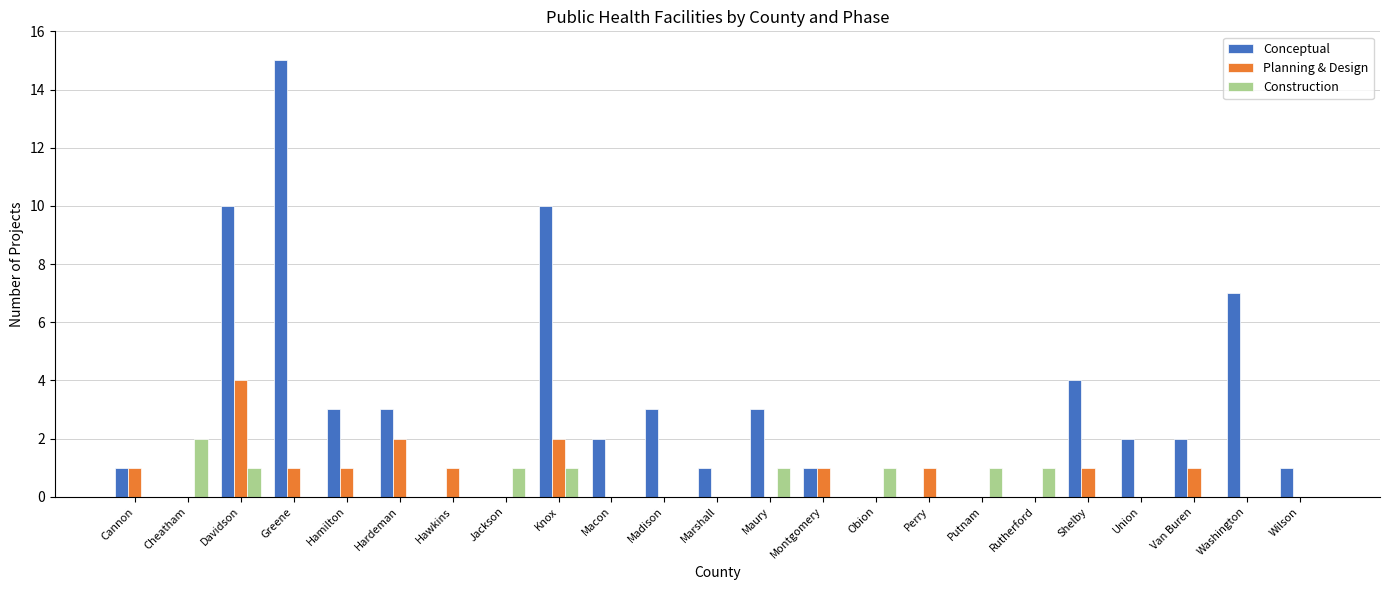

How many groups of bars are there?

23